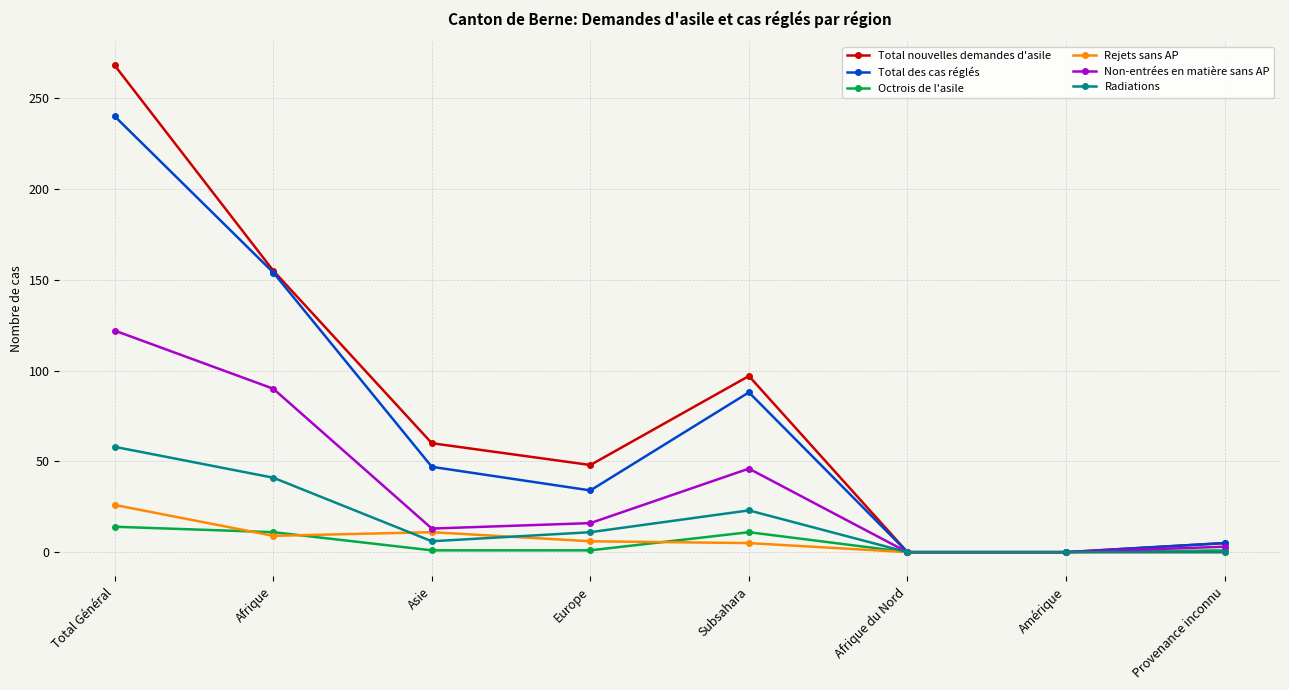

How many lines are shown in the chart?

6